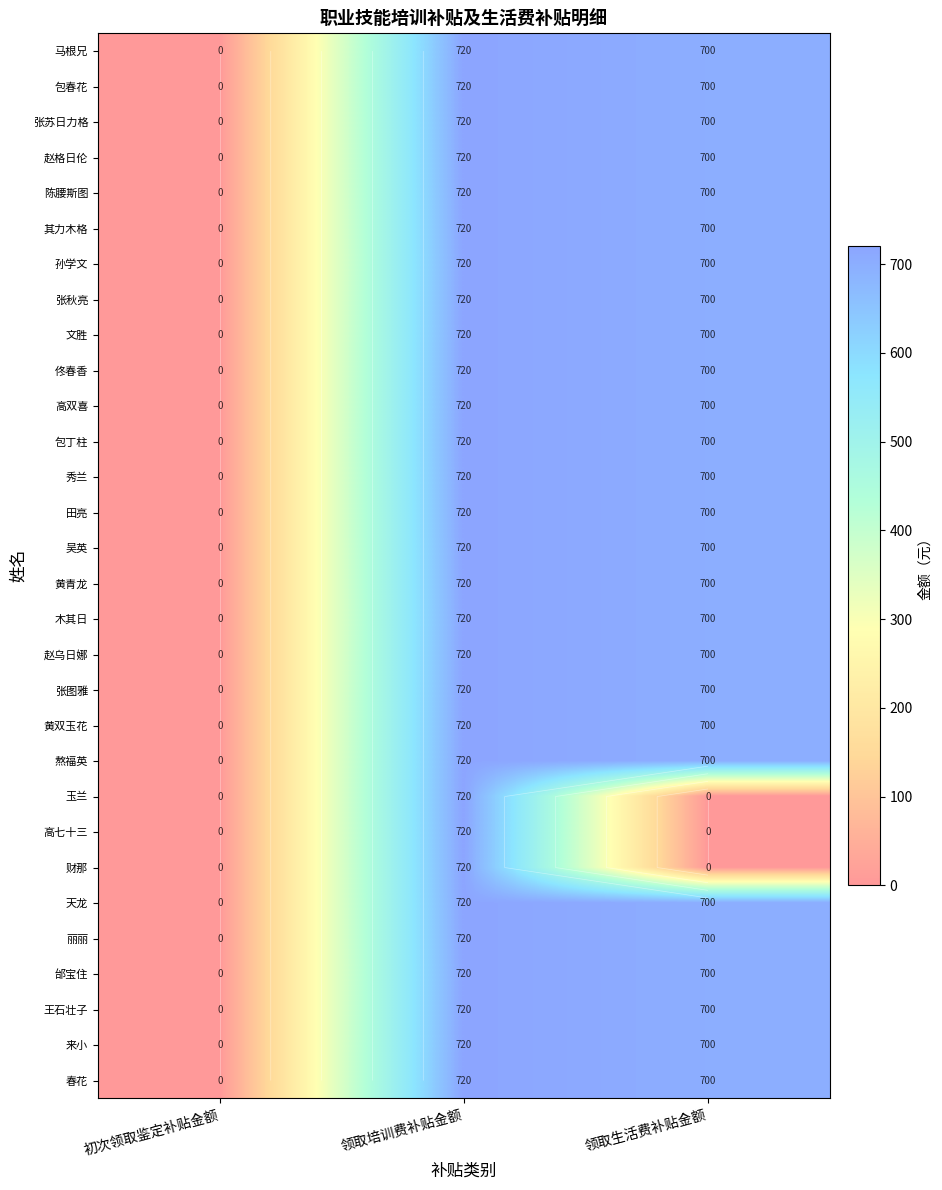

At 领取生活费补贴金额, list the series in order from largest to smallest.

马根兄, 包春花, 张苏日力格, 赵格日伦, 陈腰斯图, 其力木格, 孙学文, 张秋亮, 文胜, 佟春香, 高双喜, 包丁柱, 秀兰, 田亮, 吴英, 黄青龙, 木其日, 赵乌日娜, 张图雅, 黄双玉花, 熬福英, 天龙, 丽丽, 邰宝住, 王石壮子, 来小, 春花, 玉兰, 高七十三, 财那